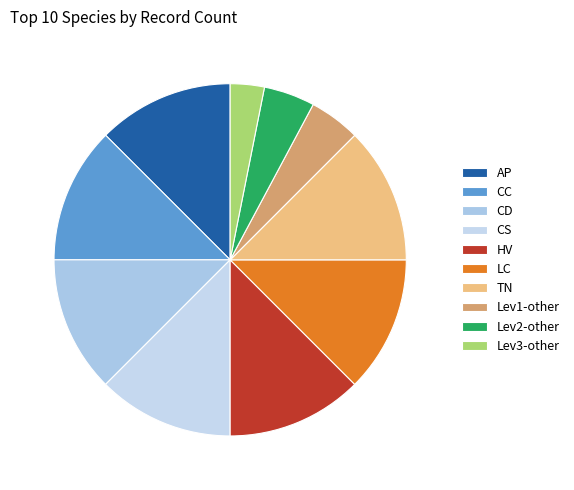

Does HV account for over 50% of the chart?

No